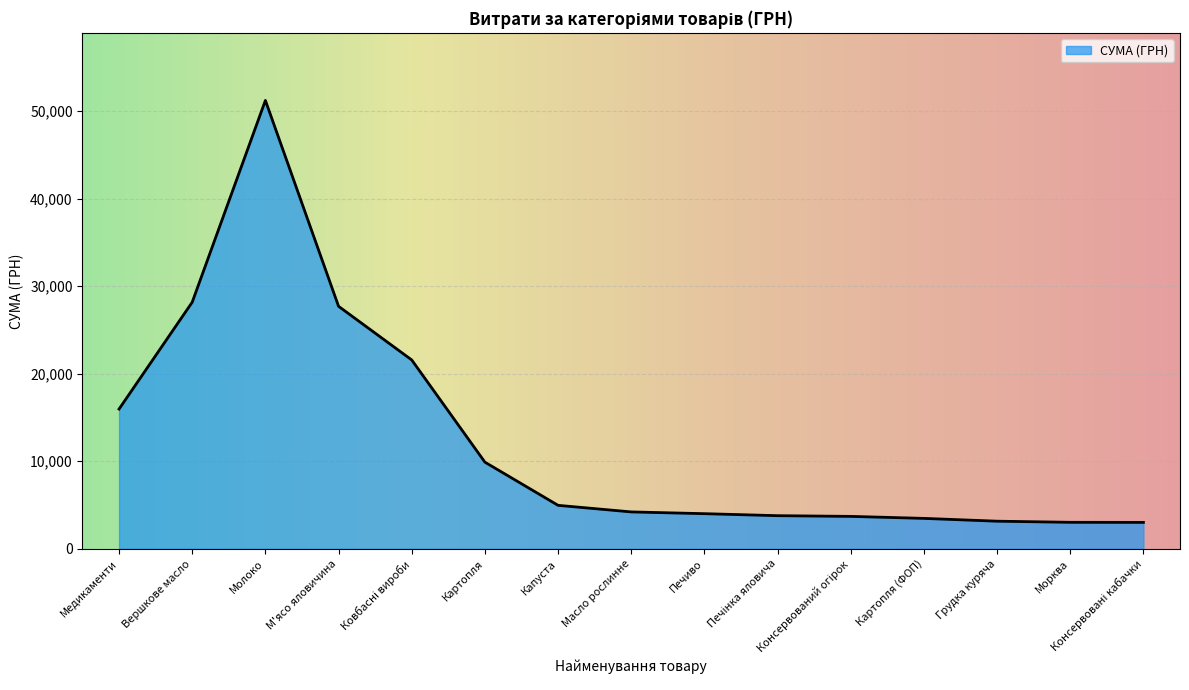

What is the smallest value displayed?

3011.4